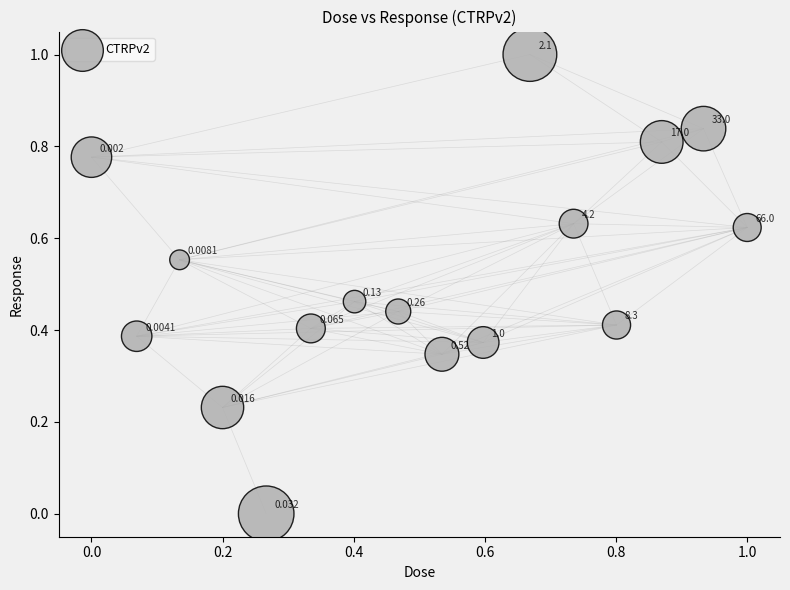

How many points are shown in the scatter plot?

16